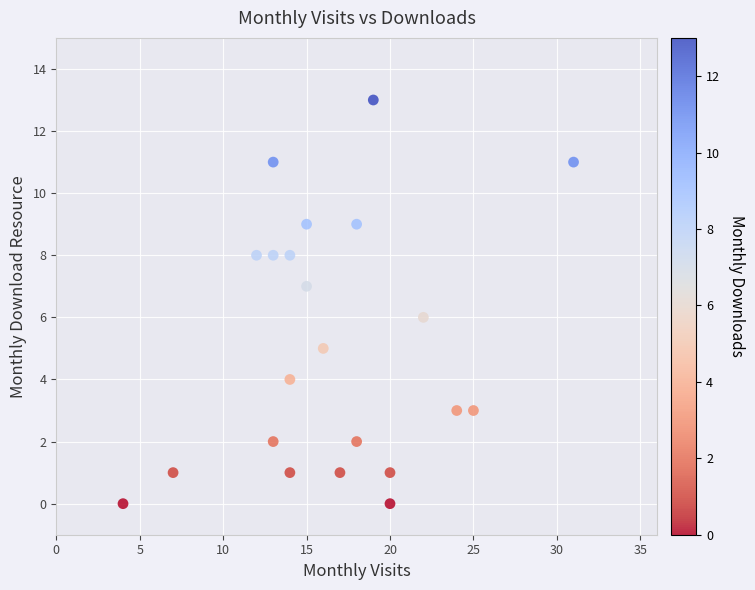

What is the range of X values (max minus min)?

27